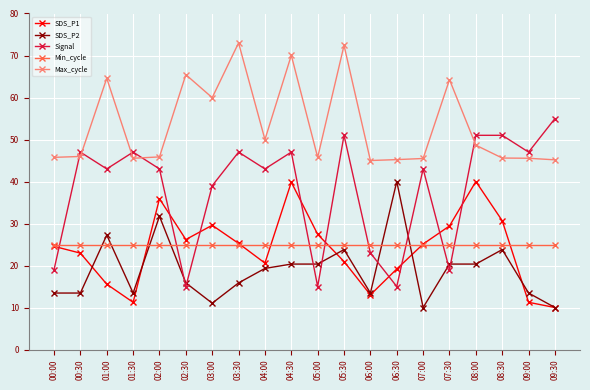

Which series changed the most between 04:30 and 09:30?

SDS_P1